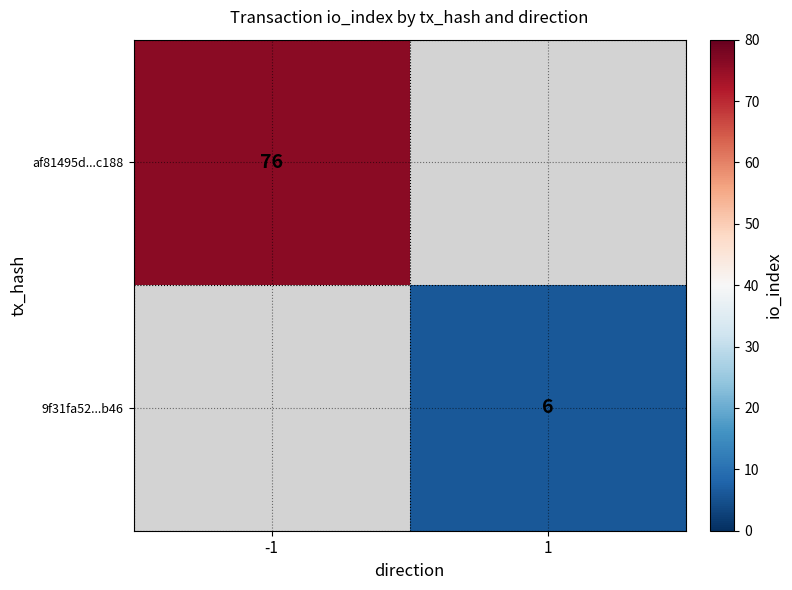

Is it true that 9f31fa52...b46 equals 3 at 1?

False